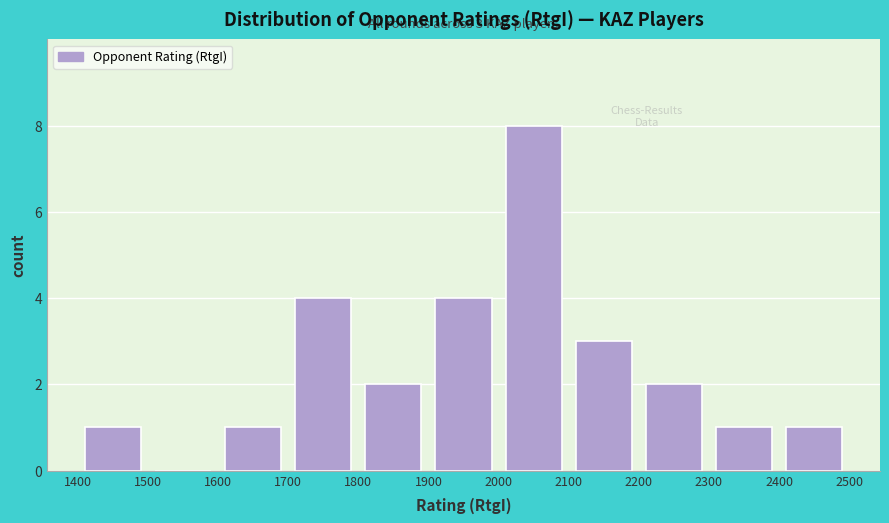

Over which range of the x-axis is the bar tallest?

2000 to 2100